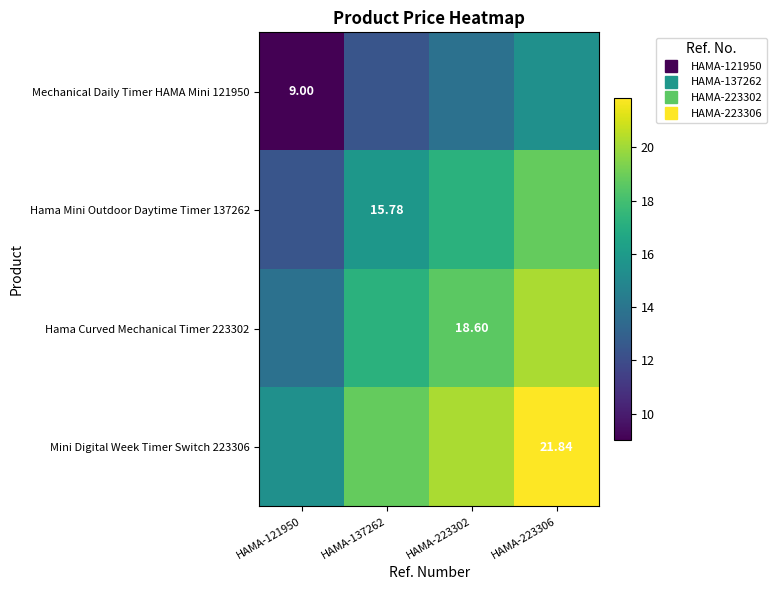

The Hama Mini Outdoor Daytime Timer 137262 series shows 23.5 at HAMA-137262. True or false?

False